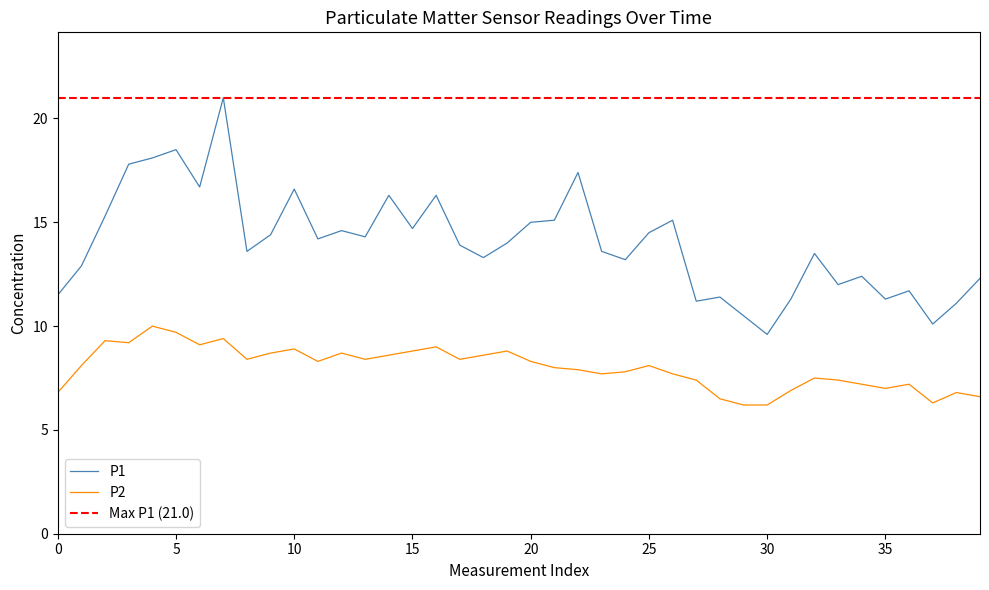

What is the value of the P1 point at the 40th from the left?

12.3